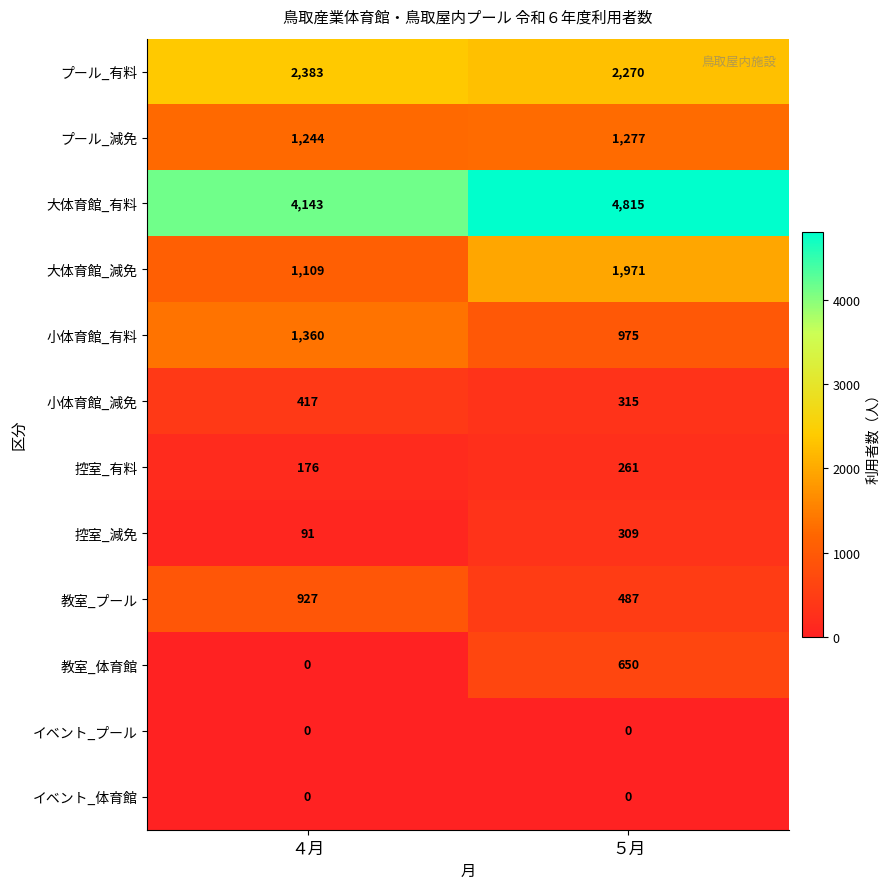

Read the 小体育館_有料 value at ５月, to the nearest 50.

1000